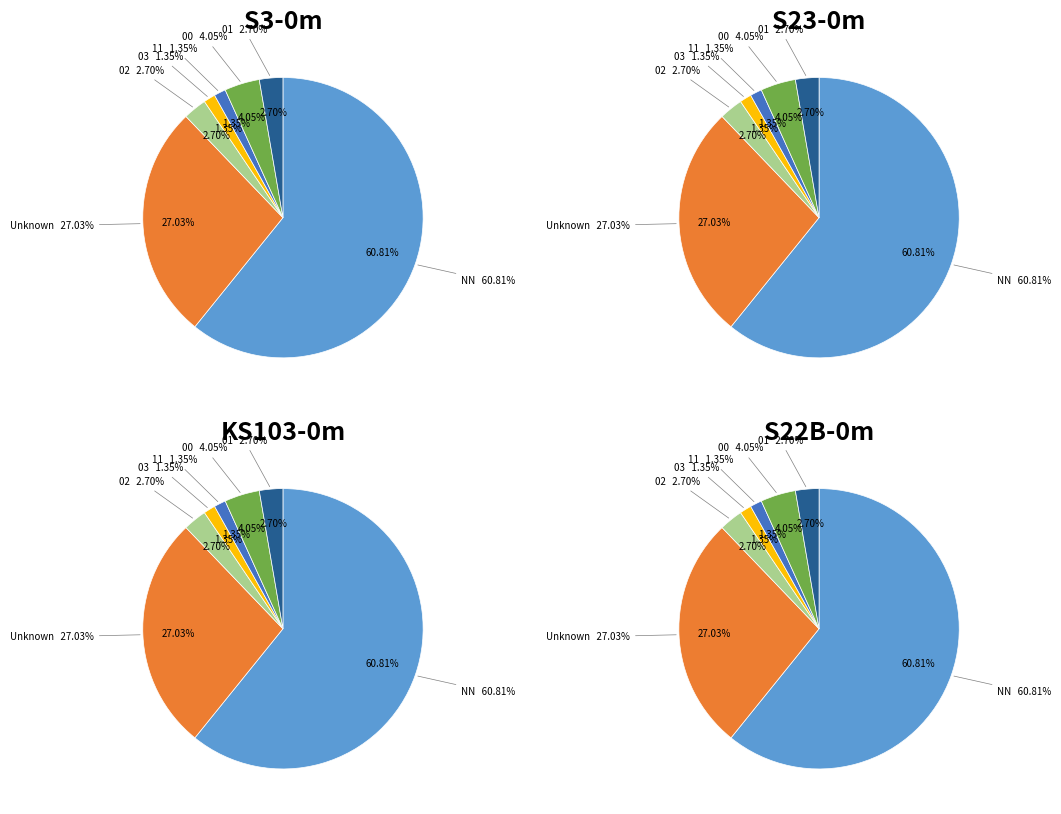

Which slice represents more than half of the pie?

NN